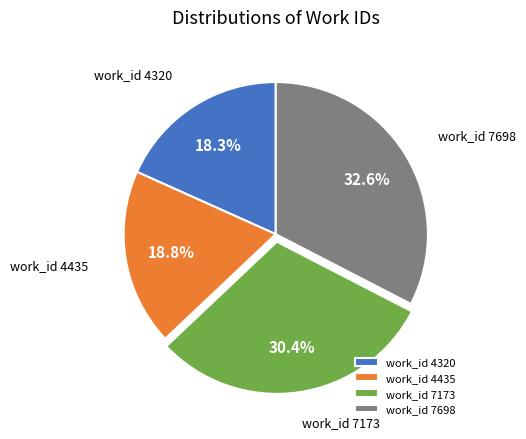

Is the sum of work_id 7173 and work_id 4435 greater than half?

No